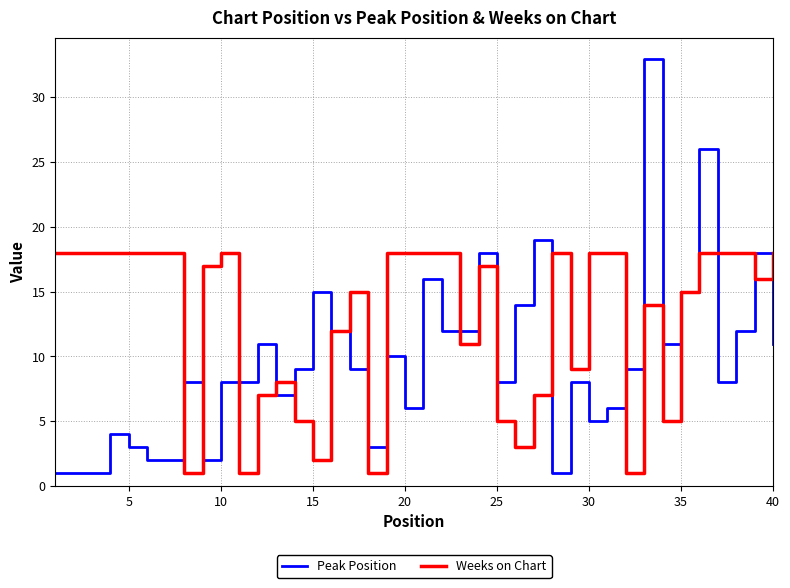

List the series in order of their peak value, lowest first.

Weeks on Chart, Peak Position